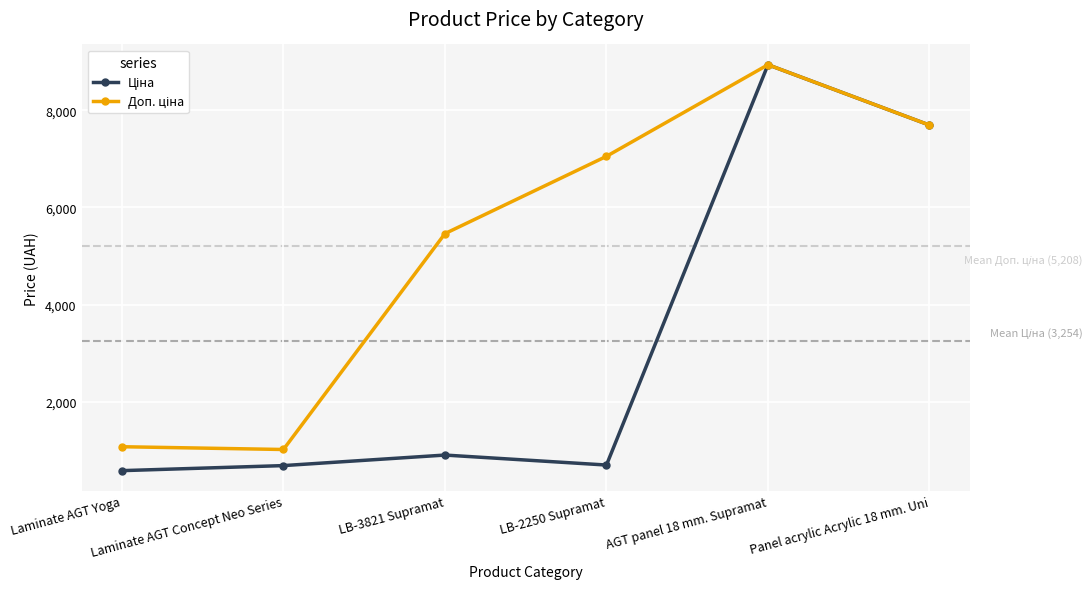

What is the label of the 3rd point from the right?

LB-2250 Supramat